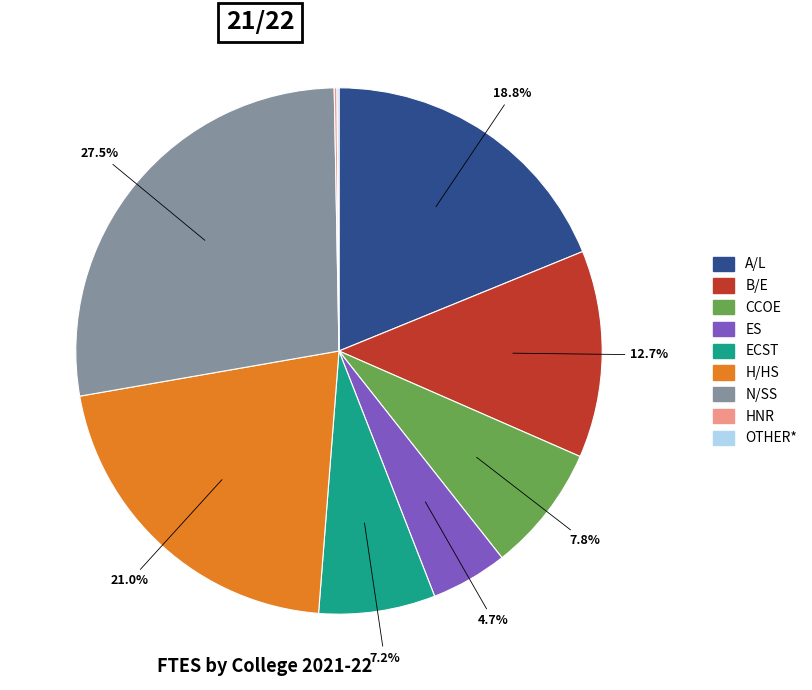

Is ECST the majority of the pie?

No